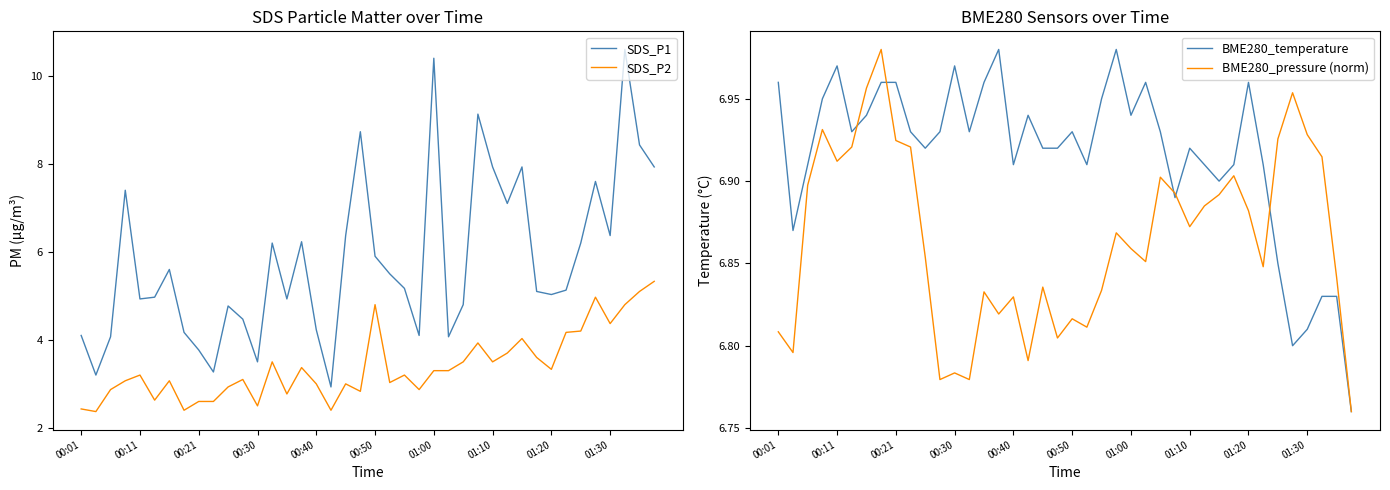

Where is the first local maximum for BME280_temperature?

00:11